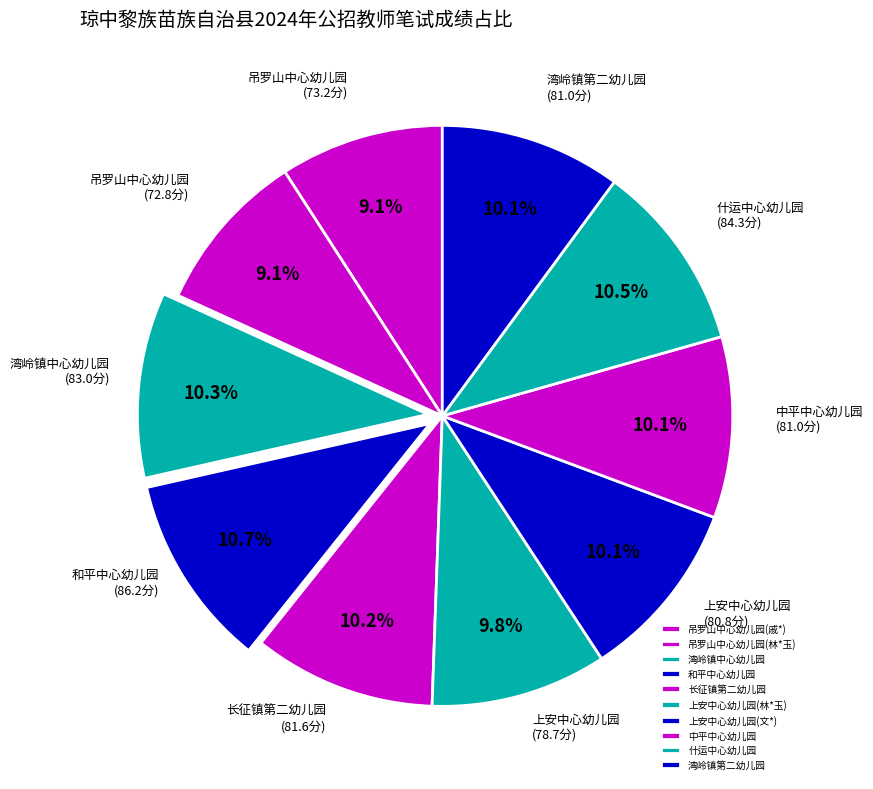

Which has a higher value, 中平中心幼儿园 or 长征镇第二幼儿园?

长征镇第二幼儿园